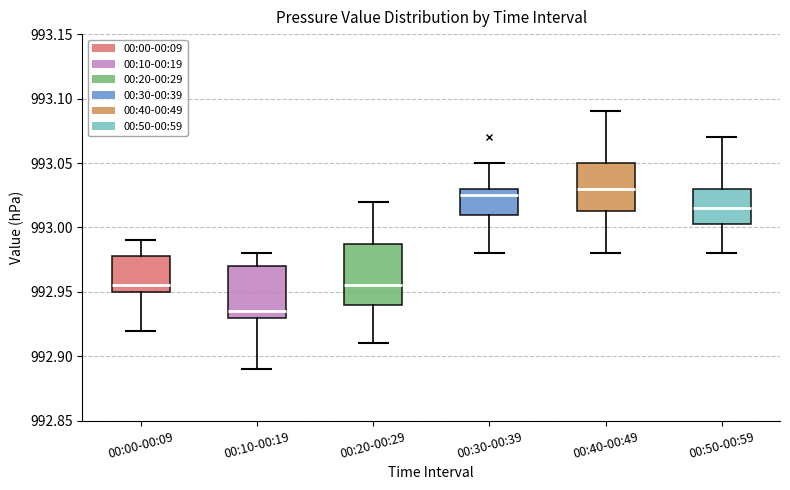

Reading left to right, read every box against the y-axis: the position of its median line, the range the box covers, and the ends of its whiskers. The values are not printed on the chart, so give them approximately, as read against the axis.

00:00-00:09: median 992.955, box 992.950 to 992.980, whiskers 992.920 to 992.990
00:10-00:19: median 992.935, box 992.930 to 992.970, whiskers 992.890 to 992.980
00:20-00:29: median 992.955, box 992.940 to 992.990, whiskers 992.910 to 993.020
00:30-00:39: median 993.025, box 993.010 to 993.030, whiskers 992.980 to 993.050
00:40-00:49: median 993.030, box 993.015 to 993.050, whiskers 992.980 to 993.090
00:50-00:59: median 993.015, box 993.005 to 993.030, whiskers 992.980 to 993.070